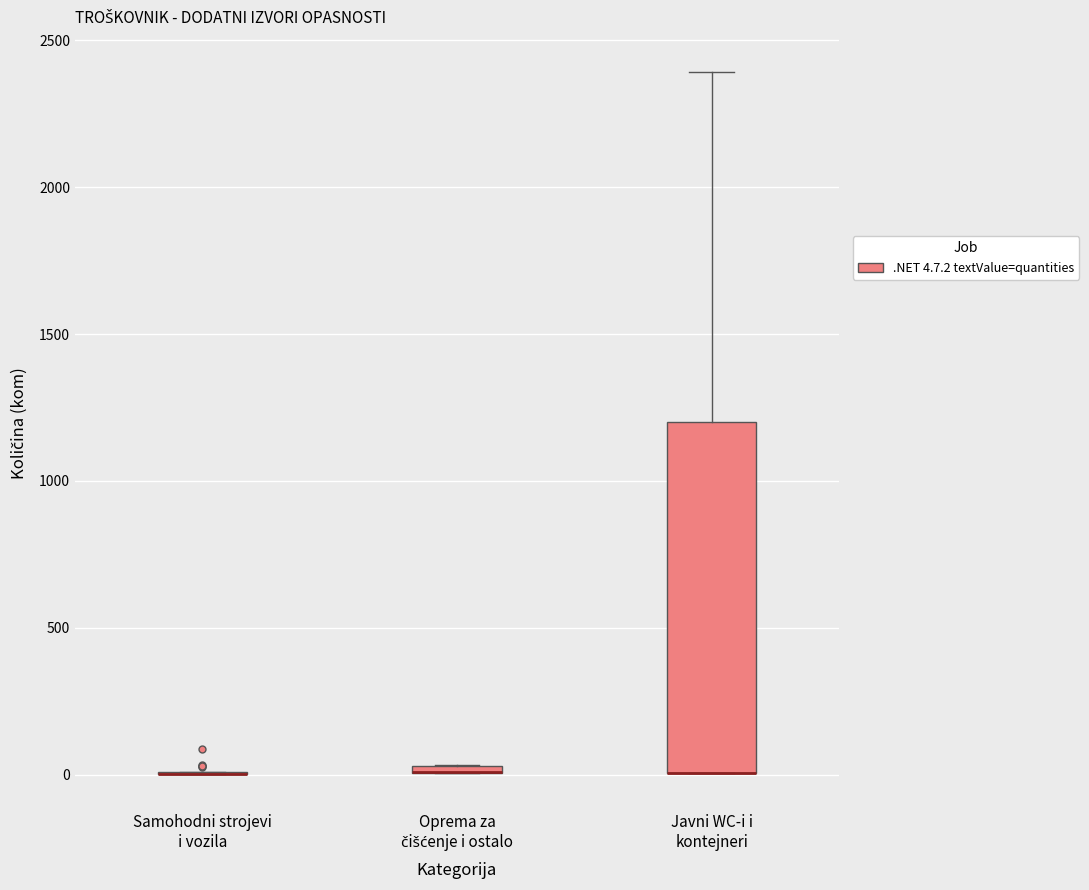

Which box is the tallest, from its lower edge to its upper edge?

Javni WC-i i kontejneri